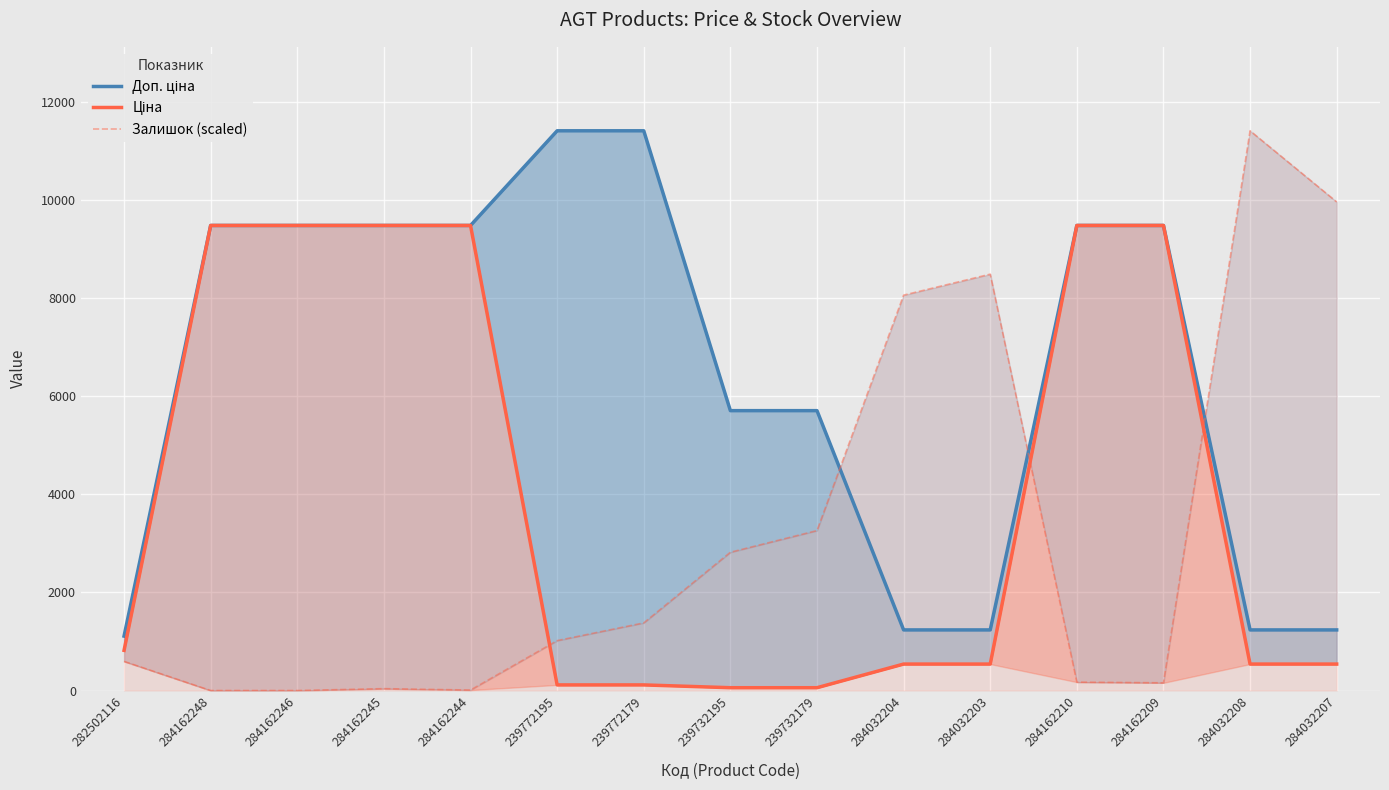

How many data points in Ціна are less than 539?

4